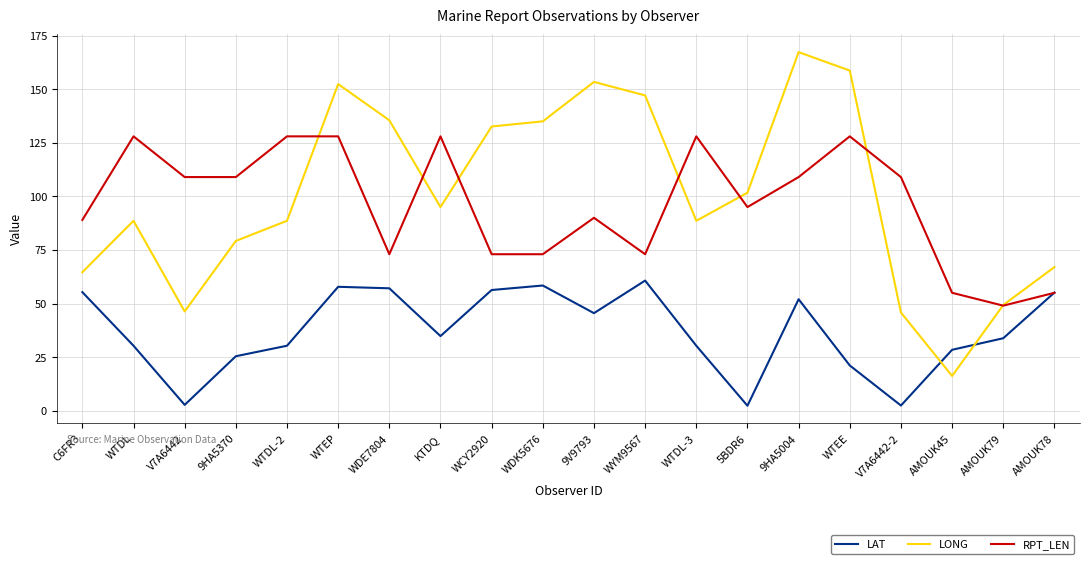

What is the sum of all LONG values?

2012.9